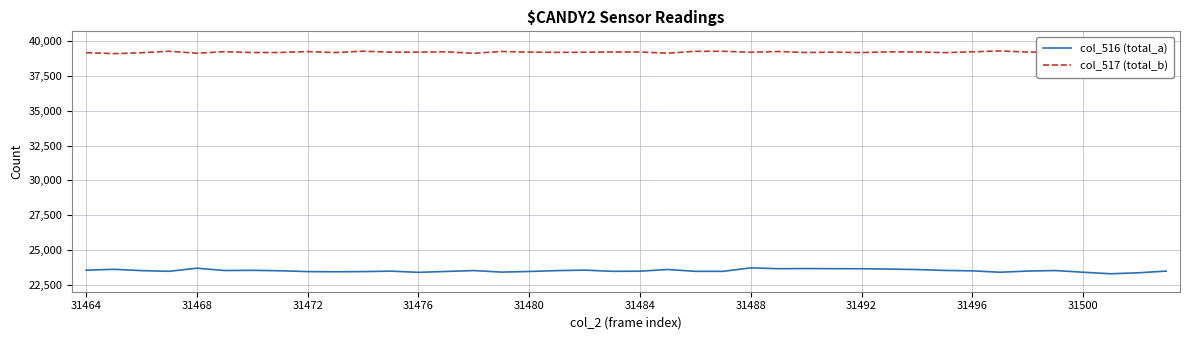

How many data points in col_516 (total_a) are above 23512?

19